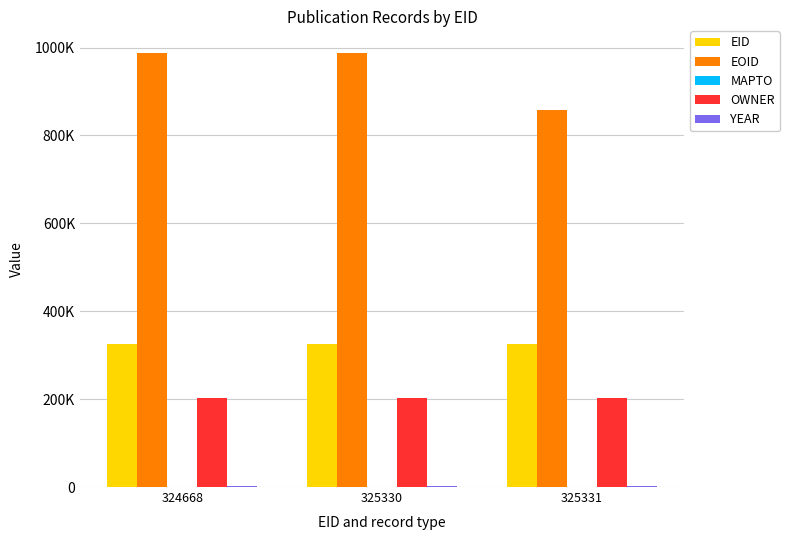

Does the chart contain stacked bars?

No